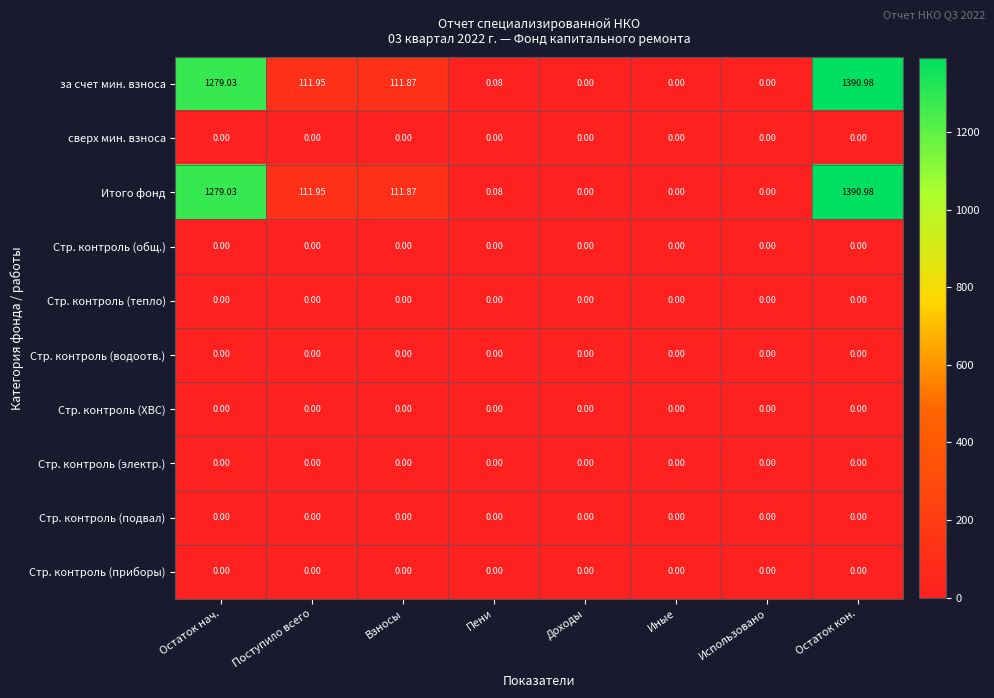

Which label corresponds to the largest value in the chart?

Остаток кон.